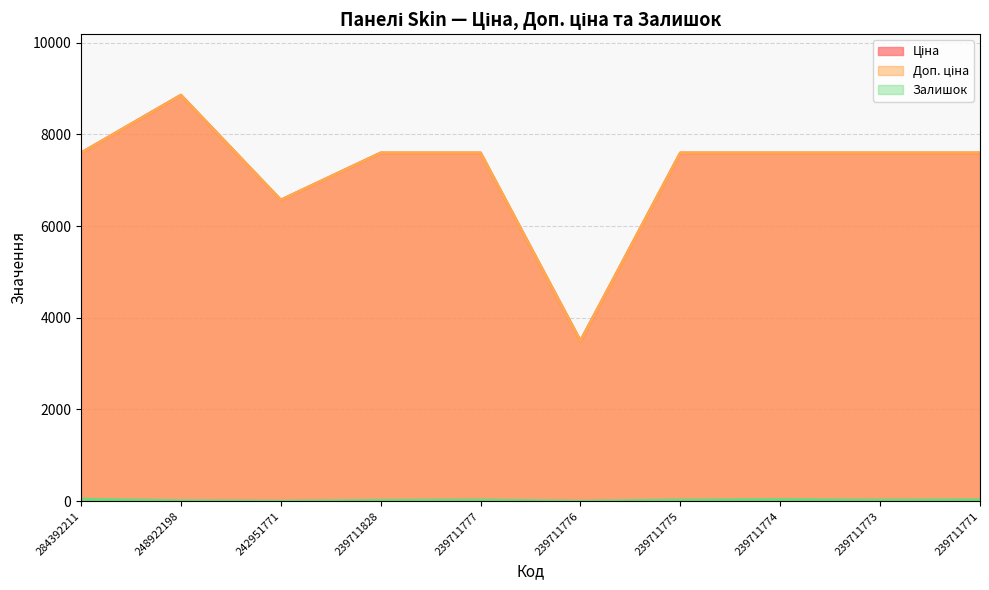

Where is the first local maximum for Залишок?

239711777